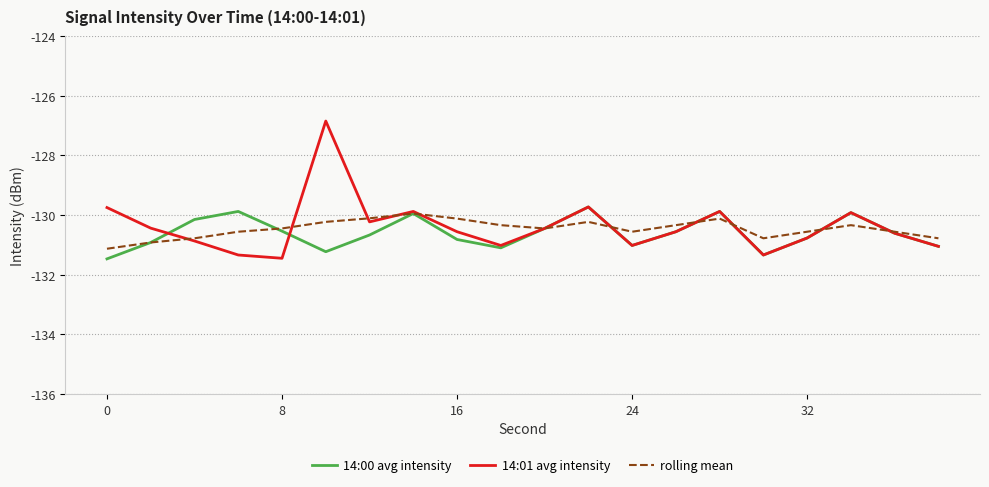

Which series has the widest spread of values?

14:01 avg intensity